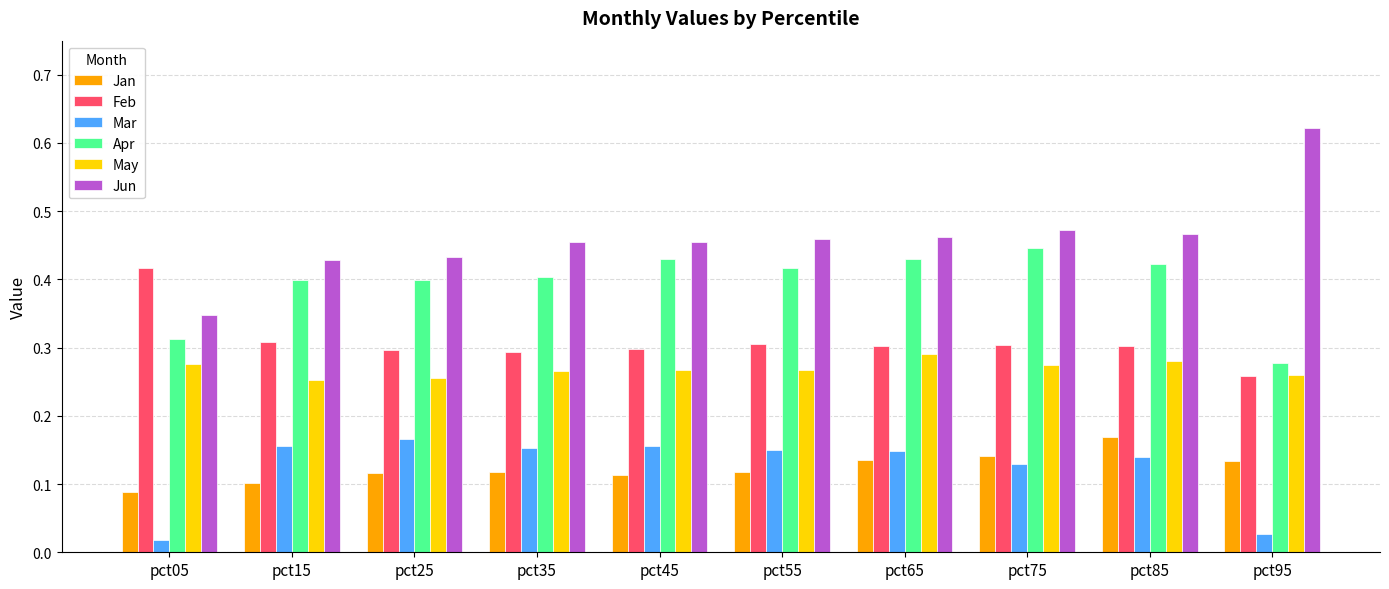

Which series has the largest total across all categories?

Jun